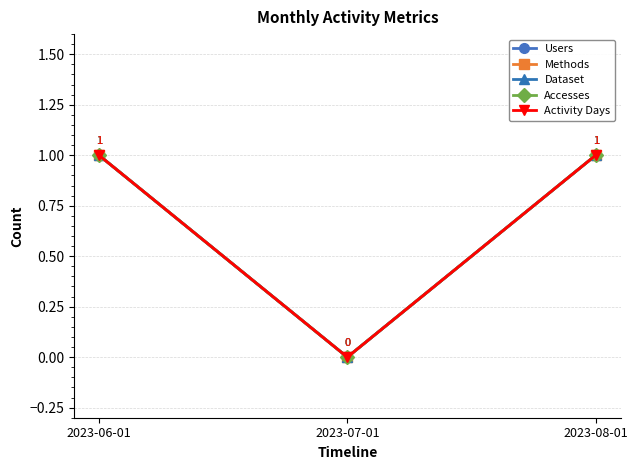

How many Activity Days values are between 0 and 1?

3